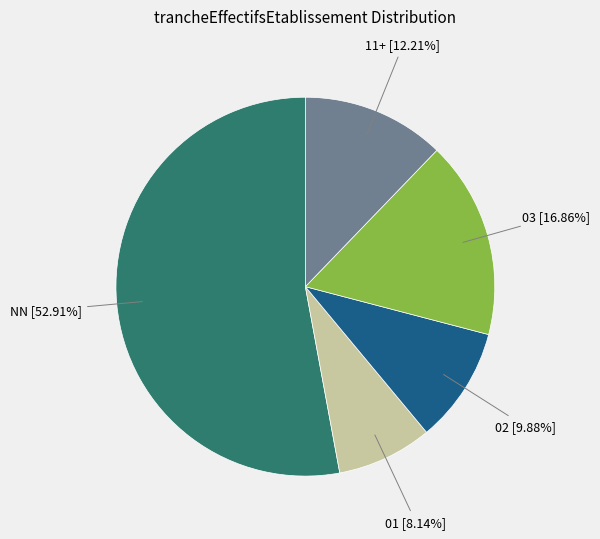

Is the sum of NN and 02 greater than half?

Yes